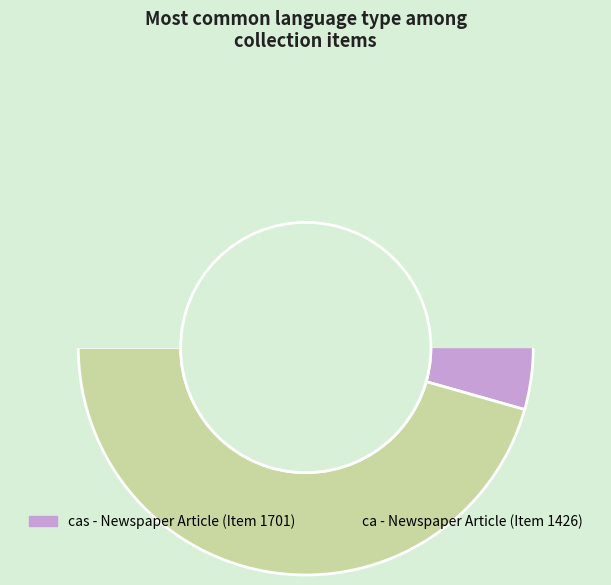

Combined, what portion of the pie is Item 1701 and Item 1426?

100.0%